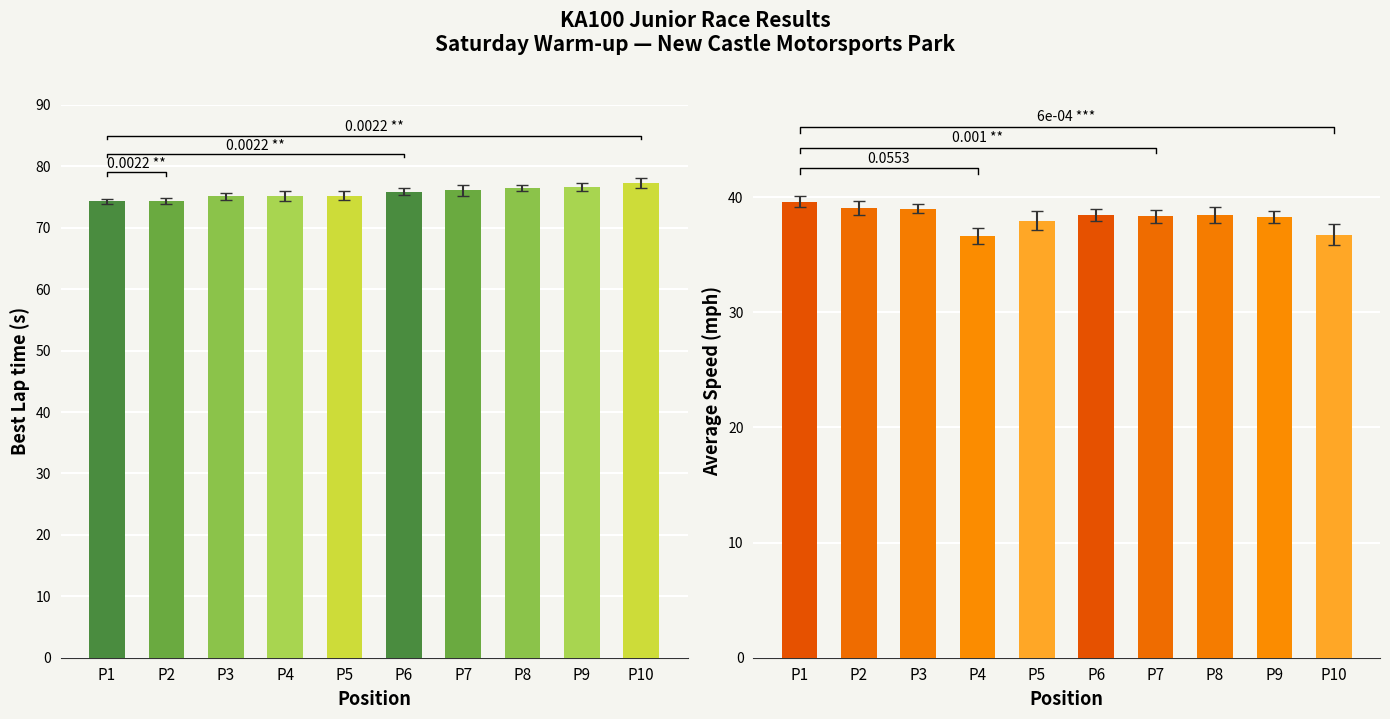

True or false: Best Lap time has a value of 77.3 at P10.

True